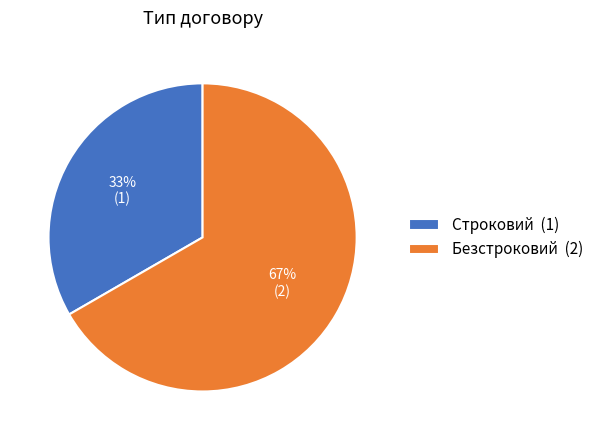

The Строковий slice represents 33% of the pie. True or false?

True